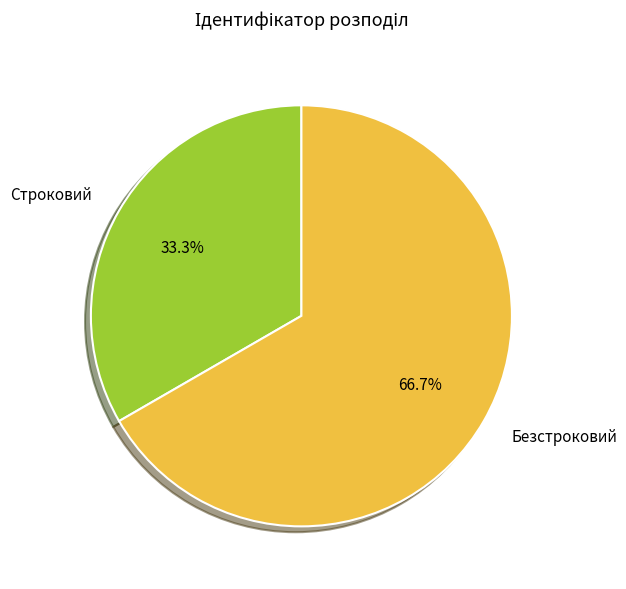

Combined, do Безстроковий and Строковий account for over 50%?

Yes